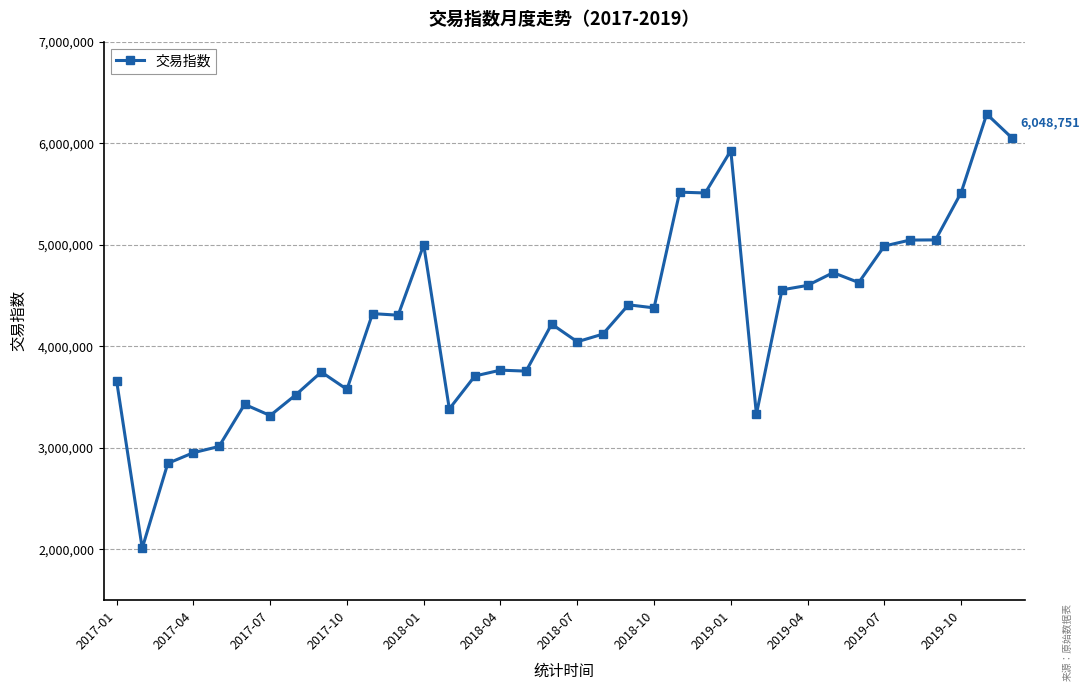

What is the average value?

4255908